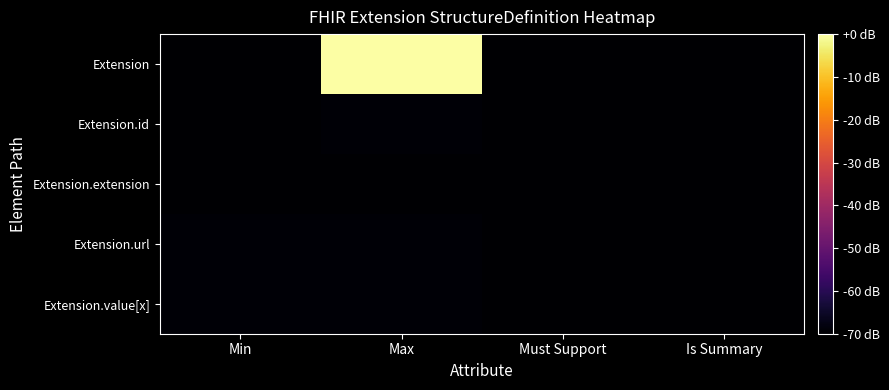

Which category has the highest value across all series?

Max